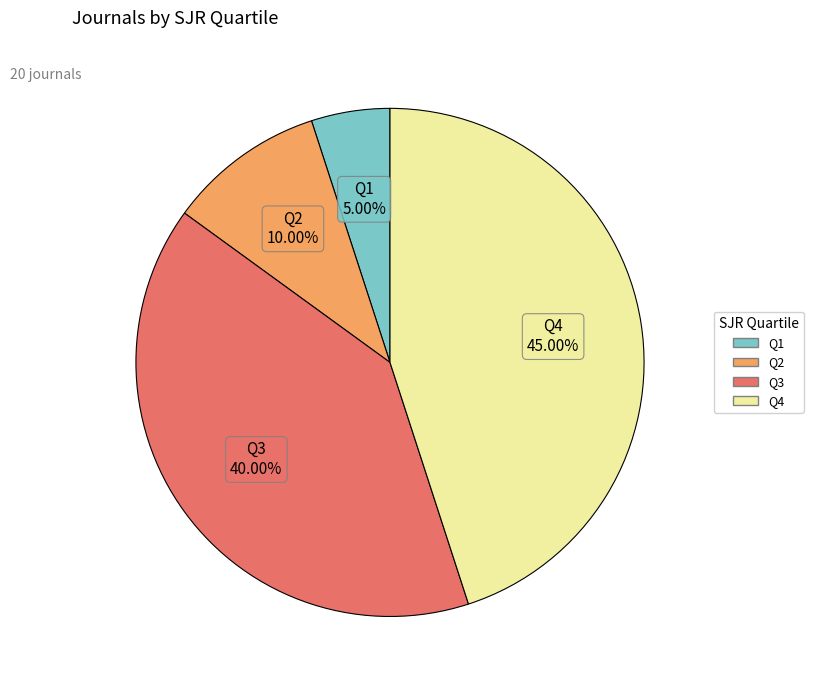

To the nearest percent, what is the combined percentage of Q4 and Q1?

50%